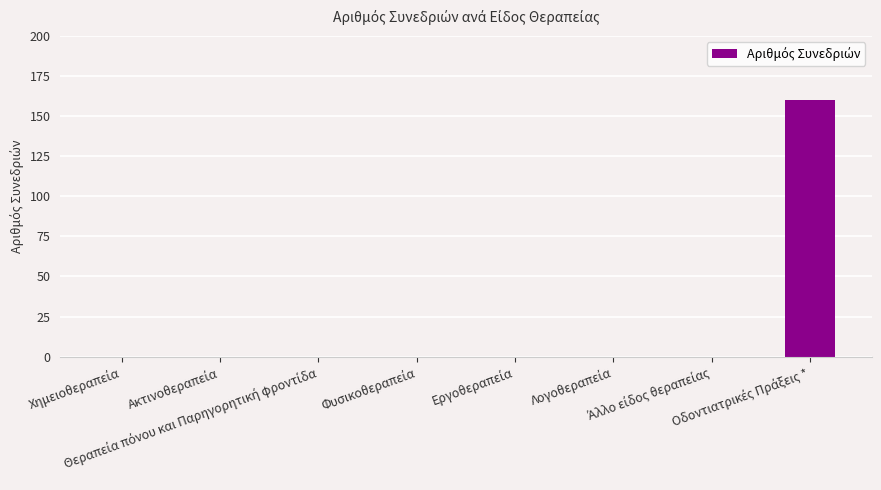

What is the sum of all values?

160